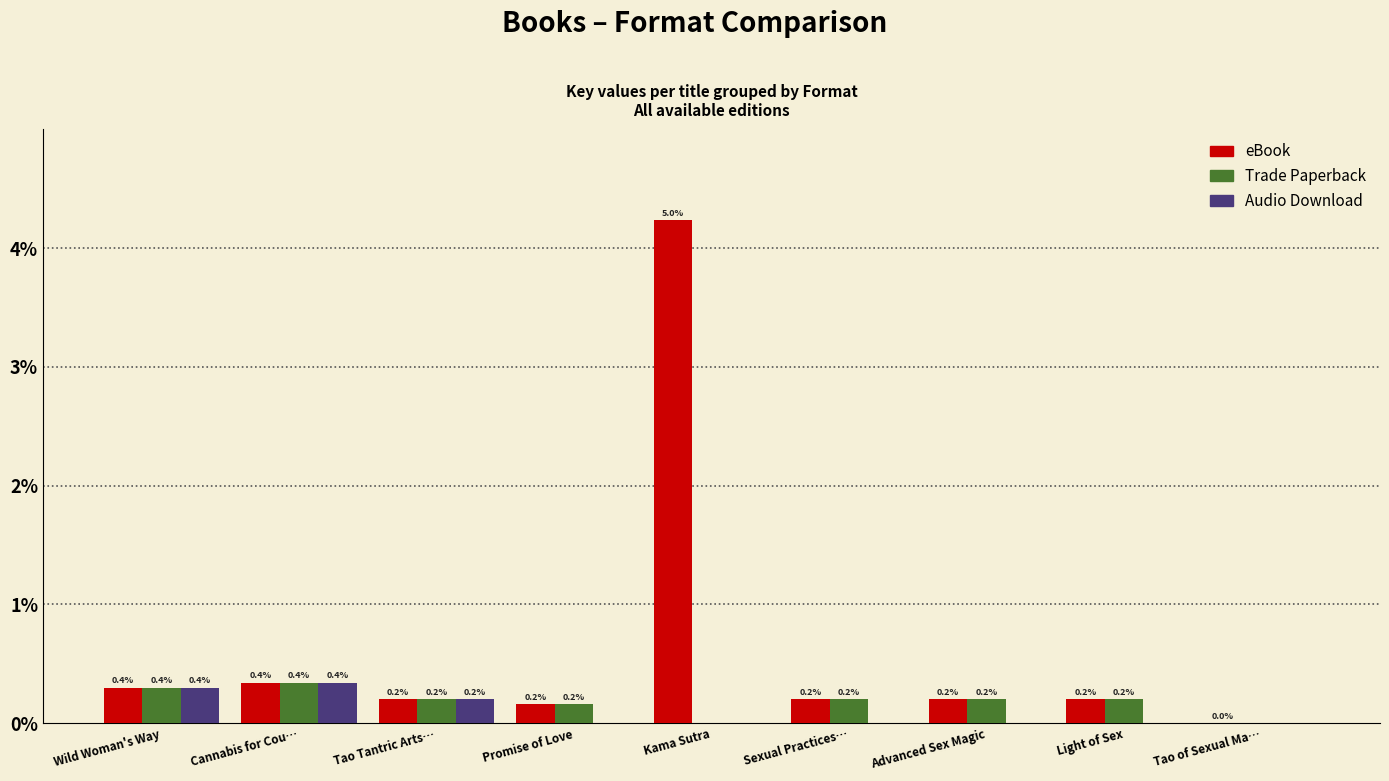

What are all the series names shown in the legend?

eBook, Trade Paperback, Audio Download